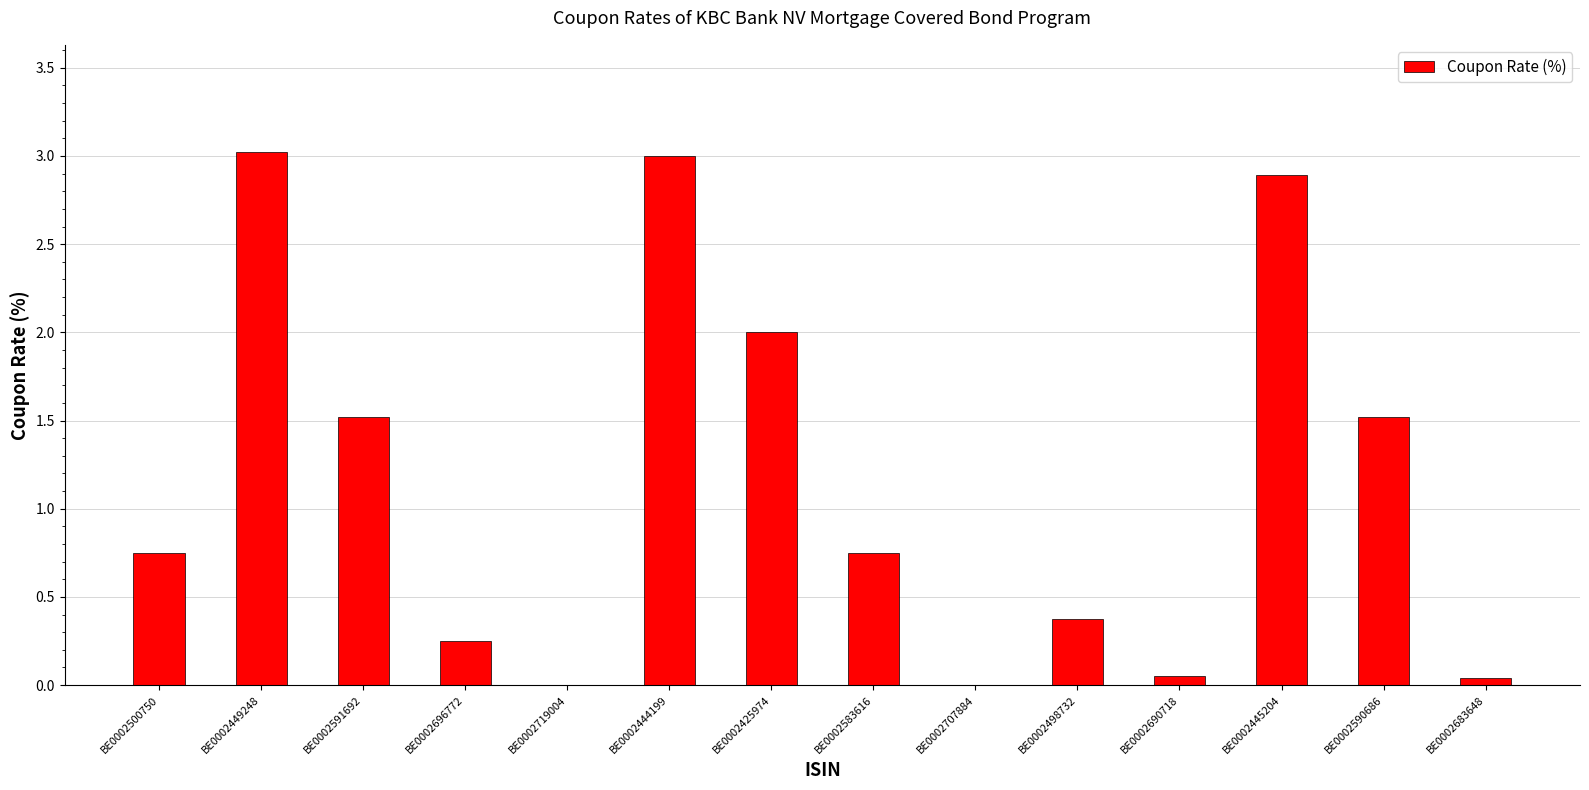

Is it true that the value at BE0002583616 is 0.4?

False